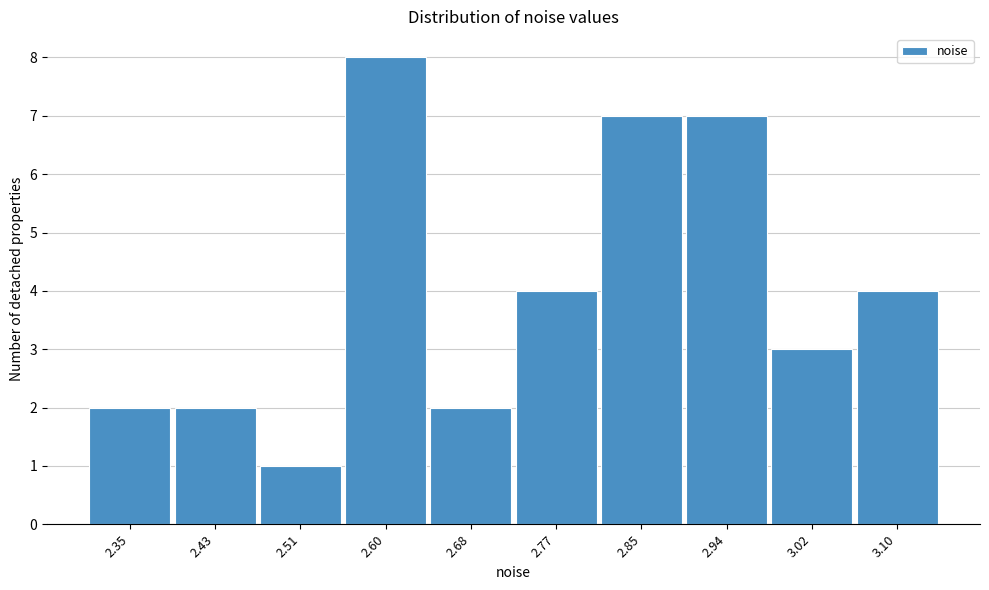

Reading left to right, extract all data points from this chart.

2	2	1	8	2	4	7	7	3	4